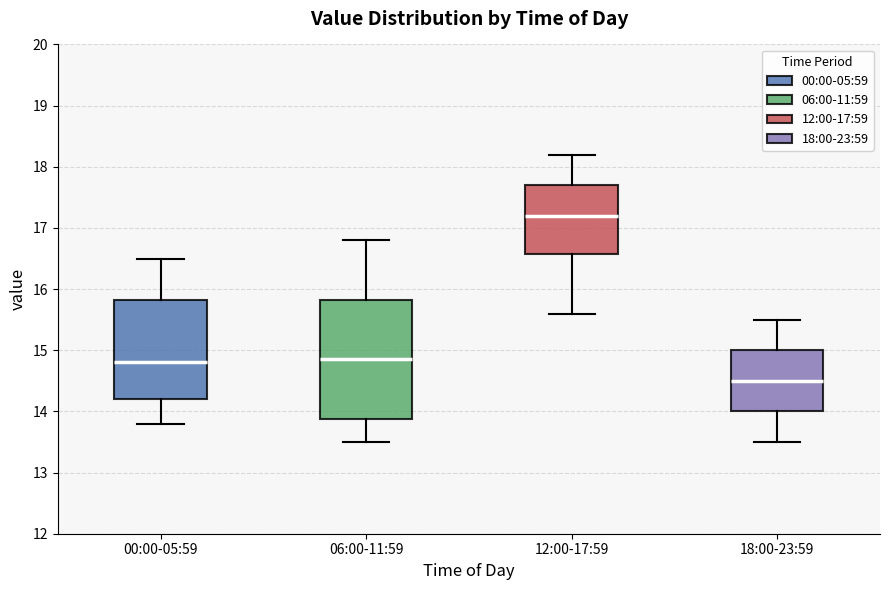

Where does the lower whisker of the box for 00:00-05:59 end on the y-axis? The values are not printed on the chart, so give them approximately, as read against the axis.

13.8